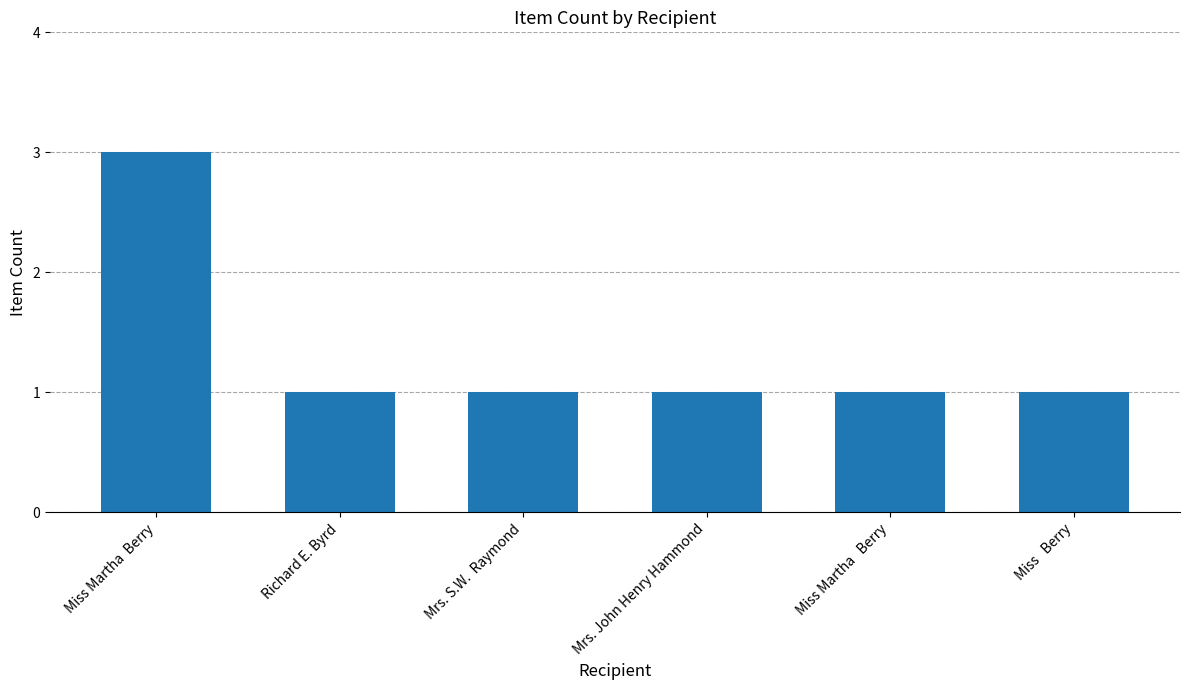

How many values are between 1 and 2?

5